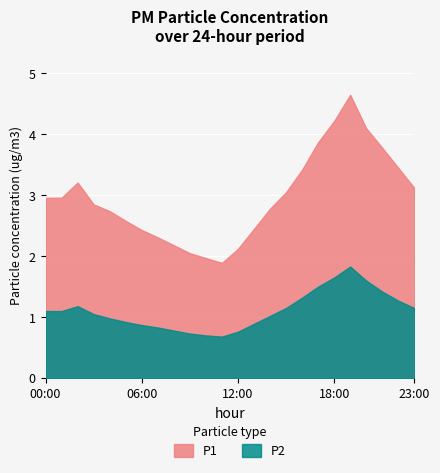

How many interior local valleys does the P2 series have?

1